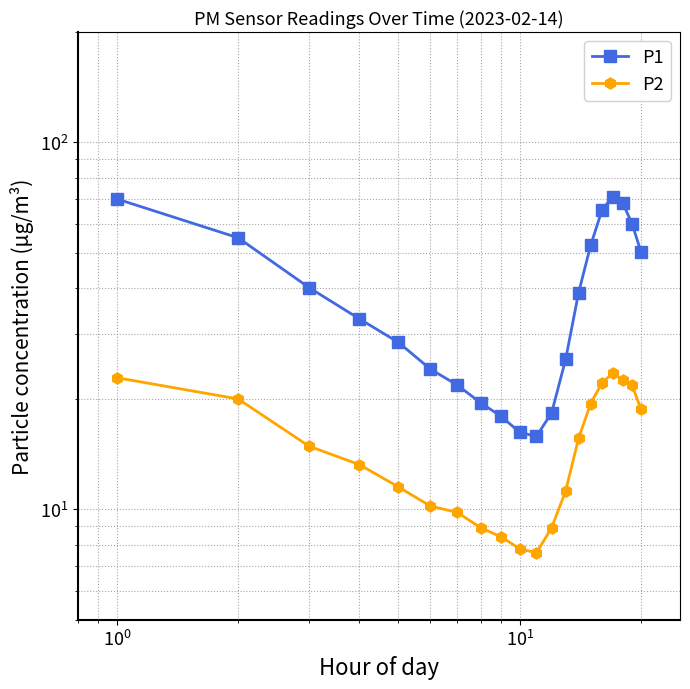

What is the average value of the P1 series?

39.6